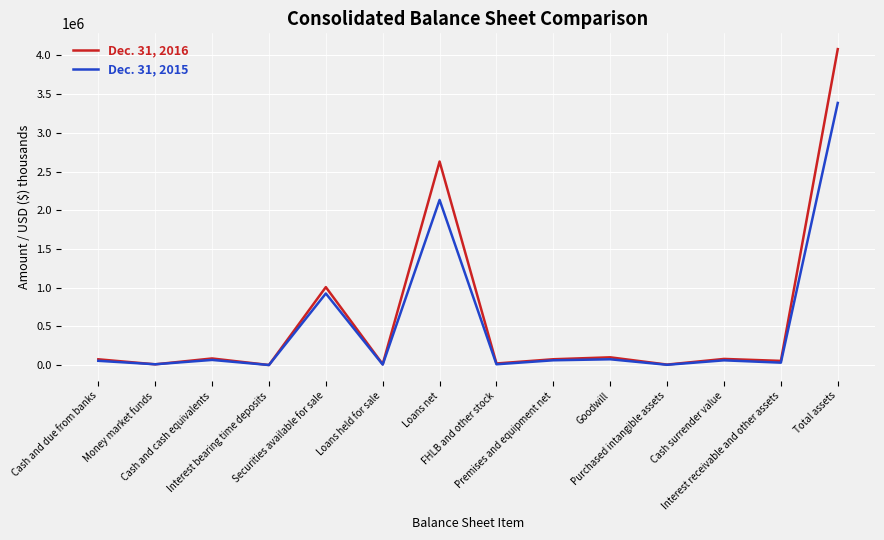

What is the difference between the highest and lowest values at Loans net?

495802